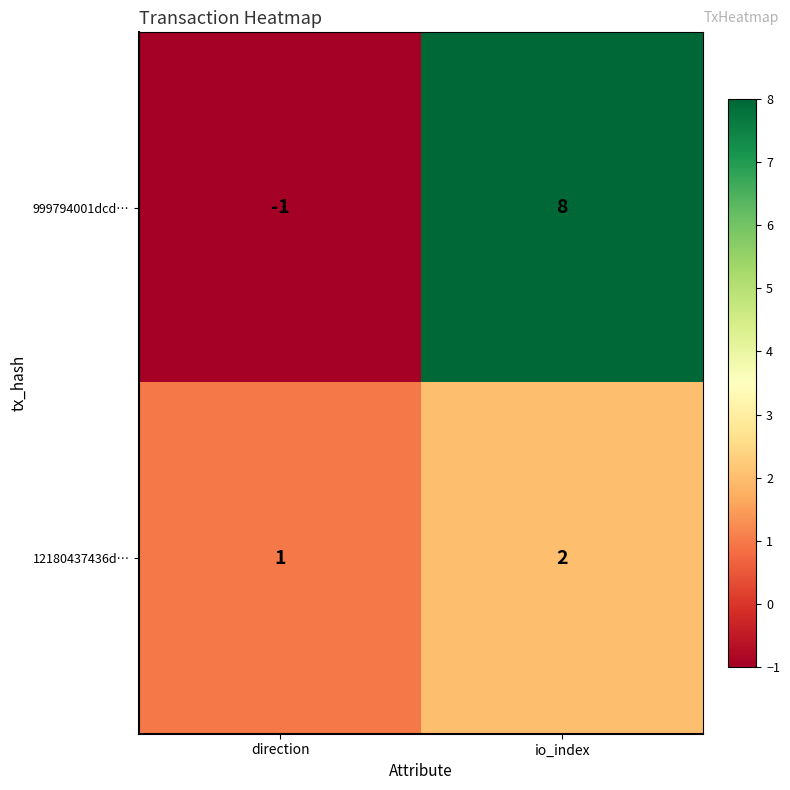

At which label is 999794001dcd… closest to 3?

direction